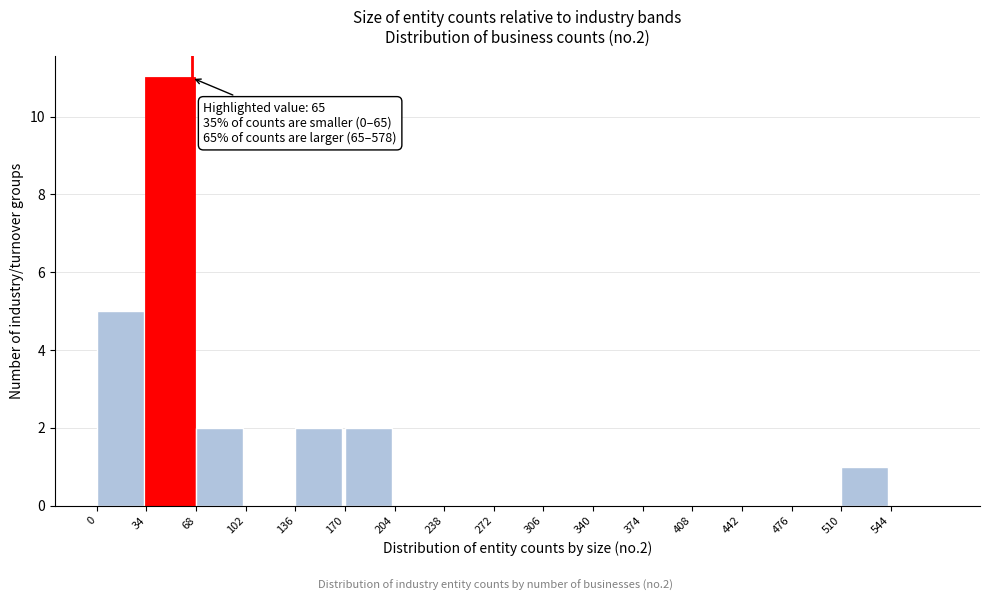

Over which range of the x-axis is the bar tallest?

34 to 68